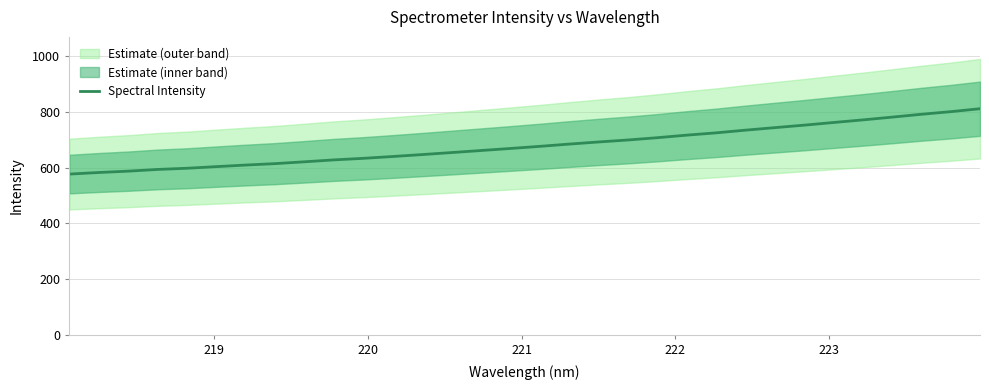

What is the highest value of the Spectral Intensity series?

811.3